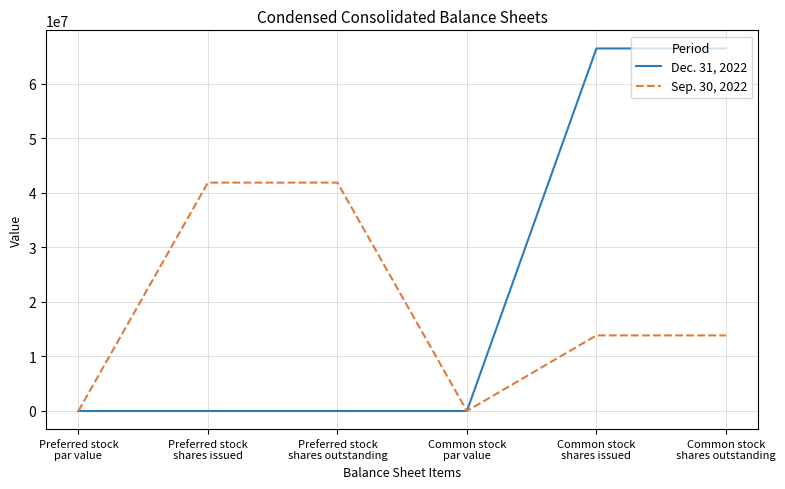

Rank the series by their maximum value, from lowest to highest.

Sep. 30, 2022, Dec. 31, 2022